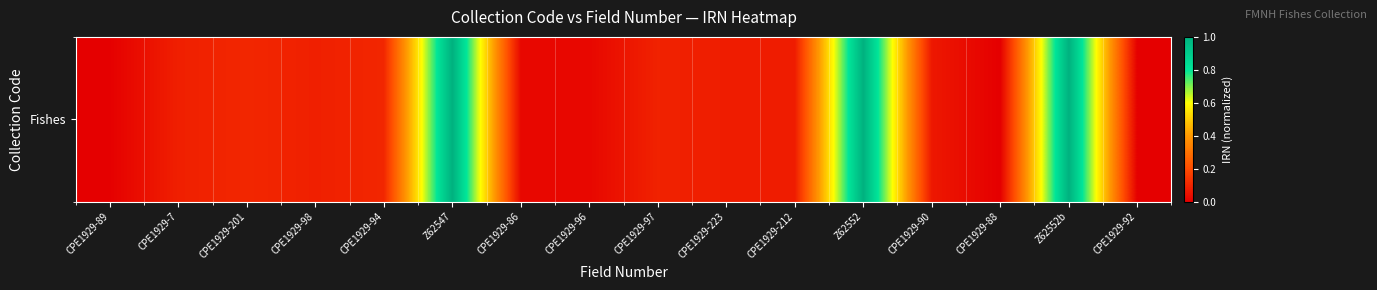

What is the sum of the values at CPE1929-7 and CPE1929-88?

0.1